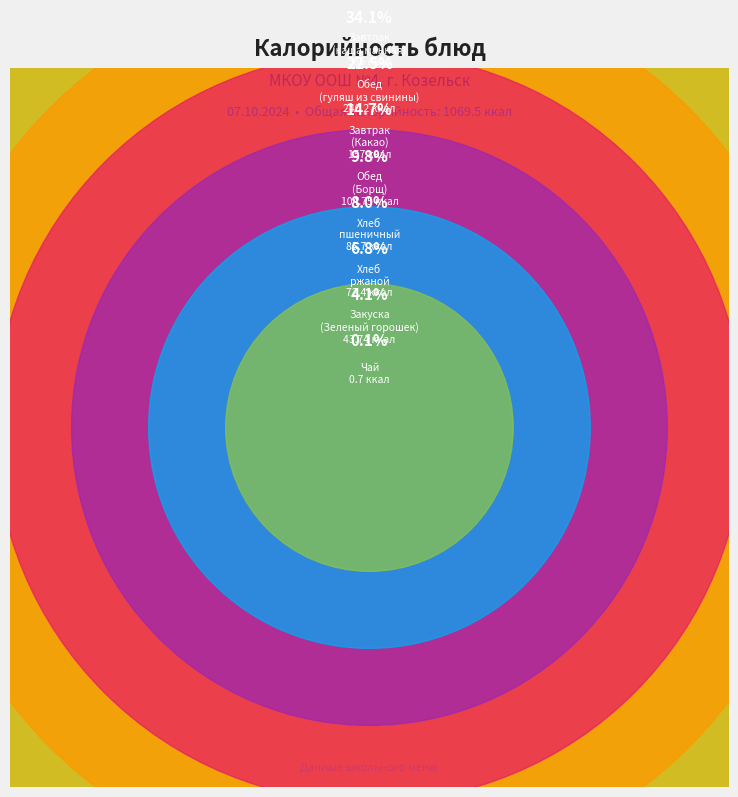

What percentage is NOT represented by Хлеб ржаной?

93.2%